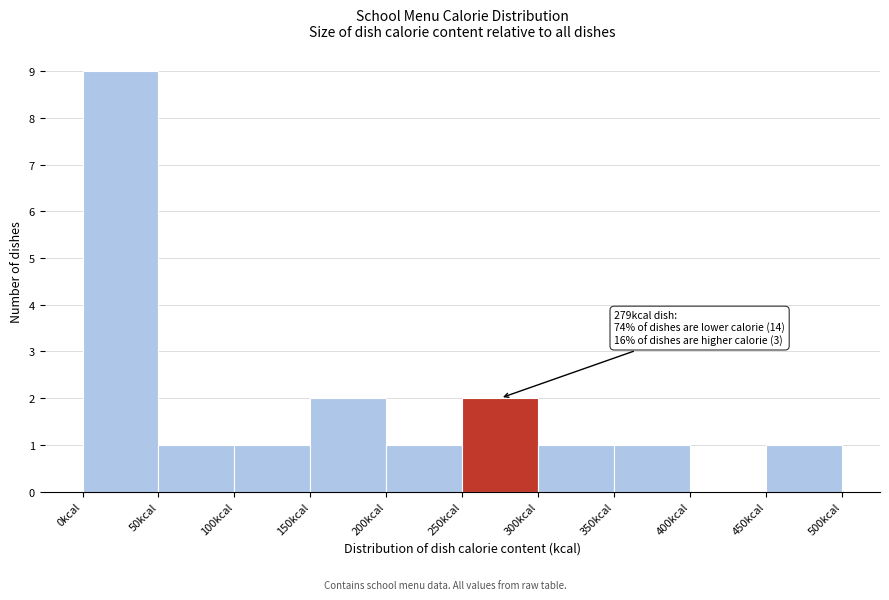

Over which range of the x-axis is the bar tallest?

0 to 50